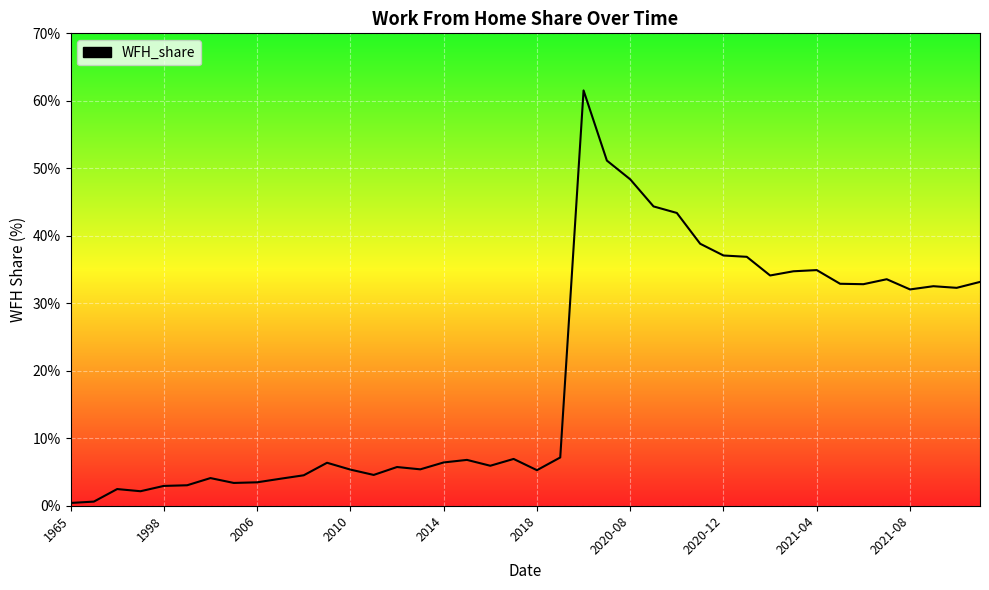

Count the number of data series in this chart.

1